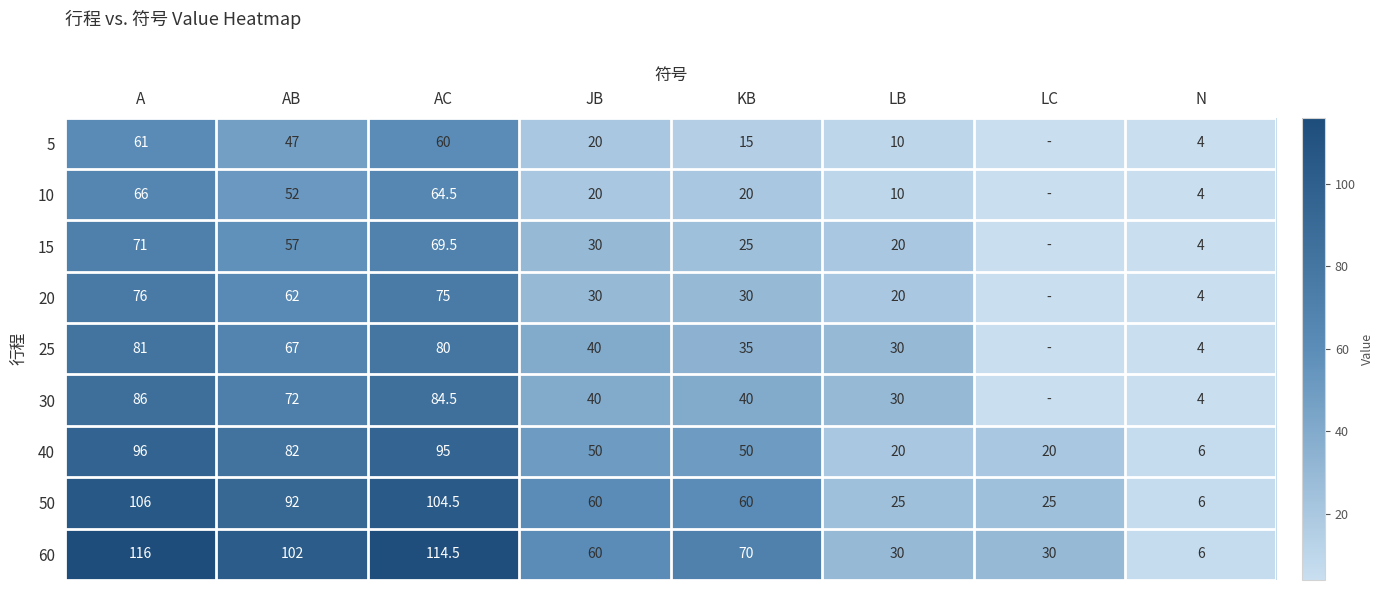

What is the sum of the 20 values at AB and AC?

137.0